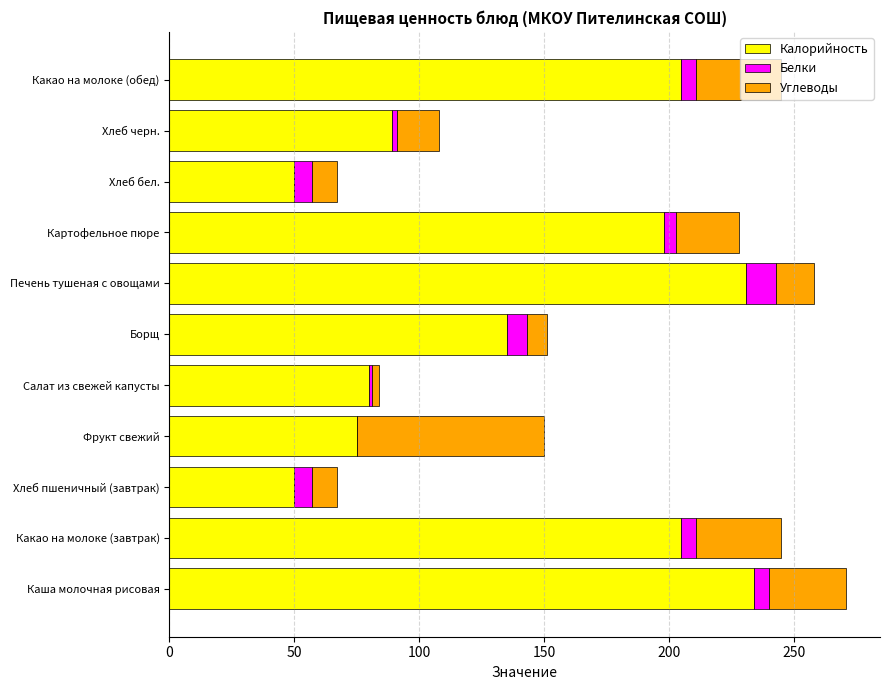

True or false: Калорийность has a value of 73 at Какао на молоке (обед).

False